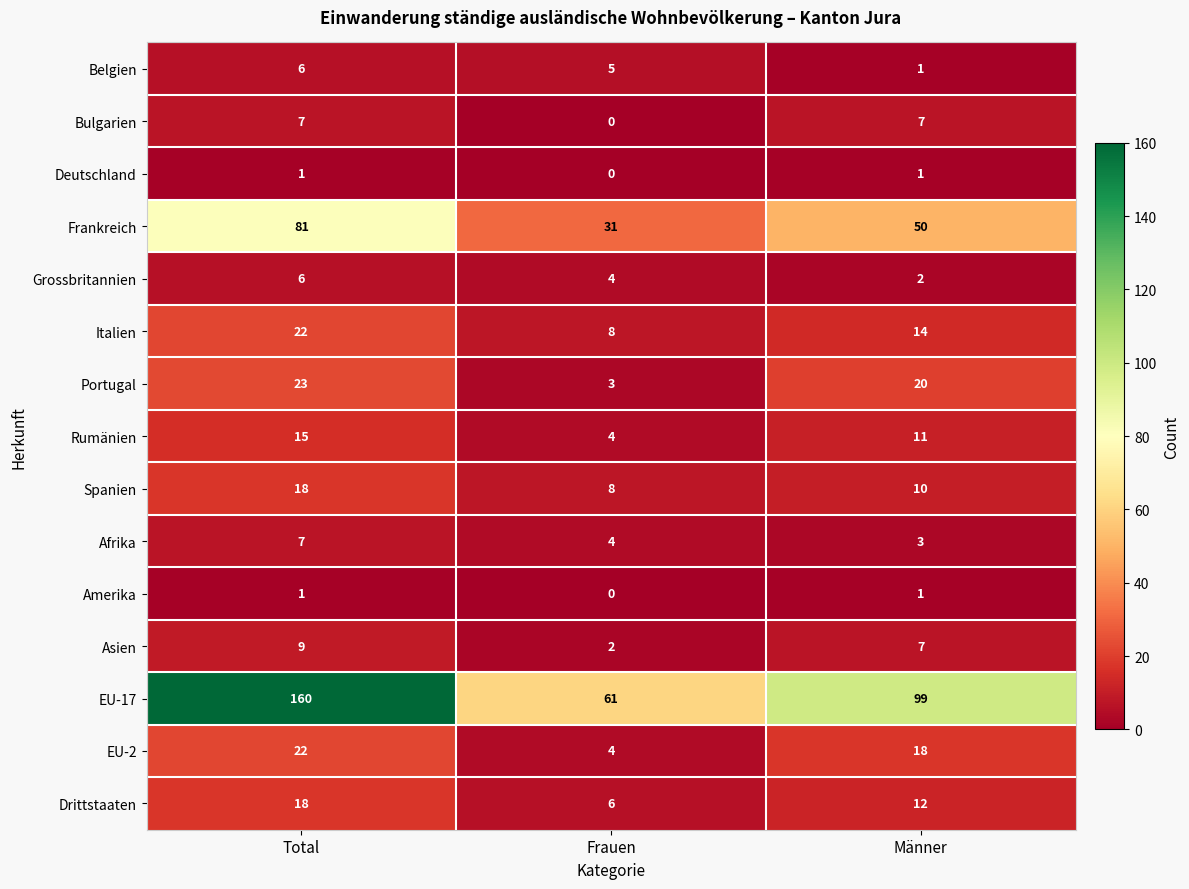

Which series has the largest range (max minus min)?

EU-17